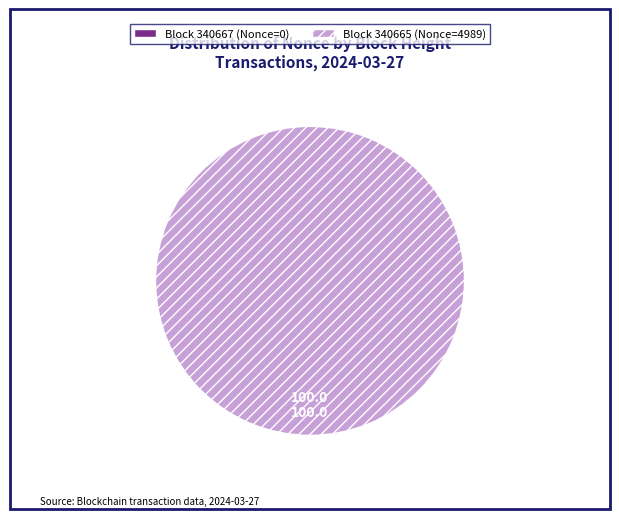

The 340665 slice represents 92% of the pie. True or false?

False